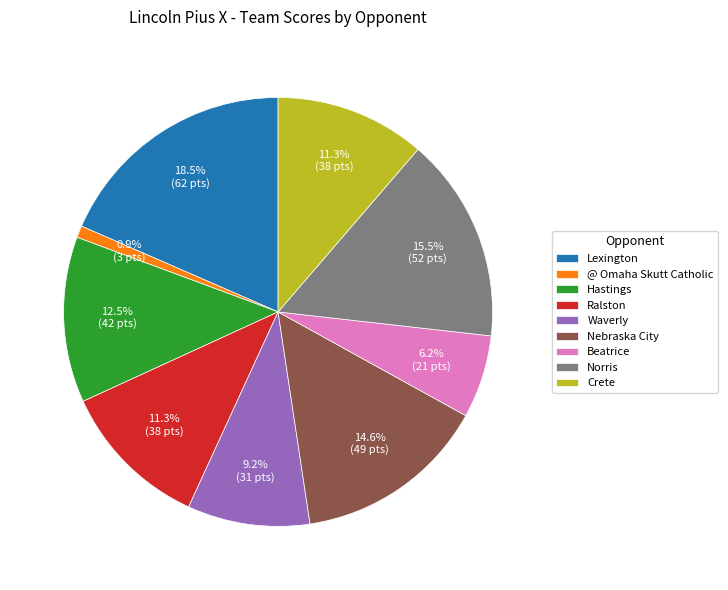

Combined, do Beatrice and Hastings account for over 50%?

No